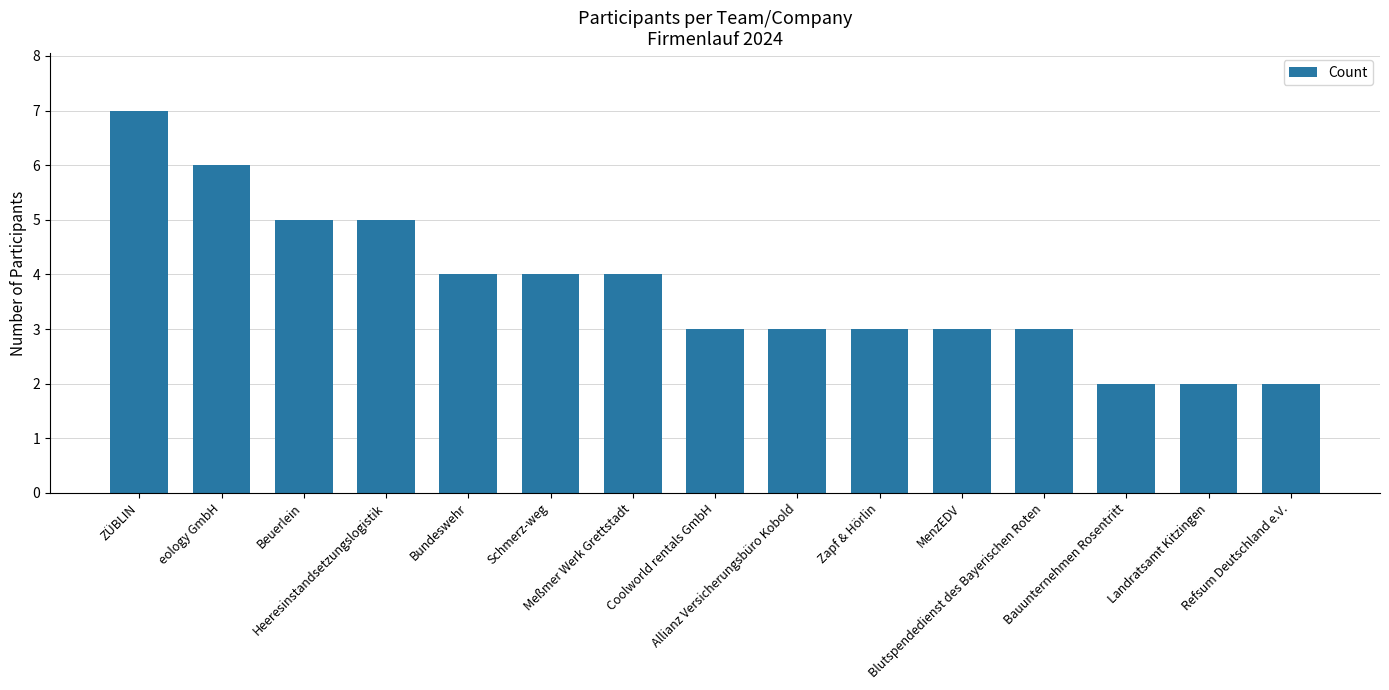

What position from the left is Zapf & Hörlin?

10